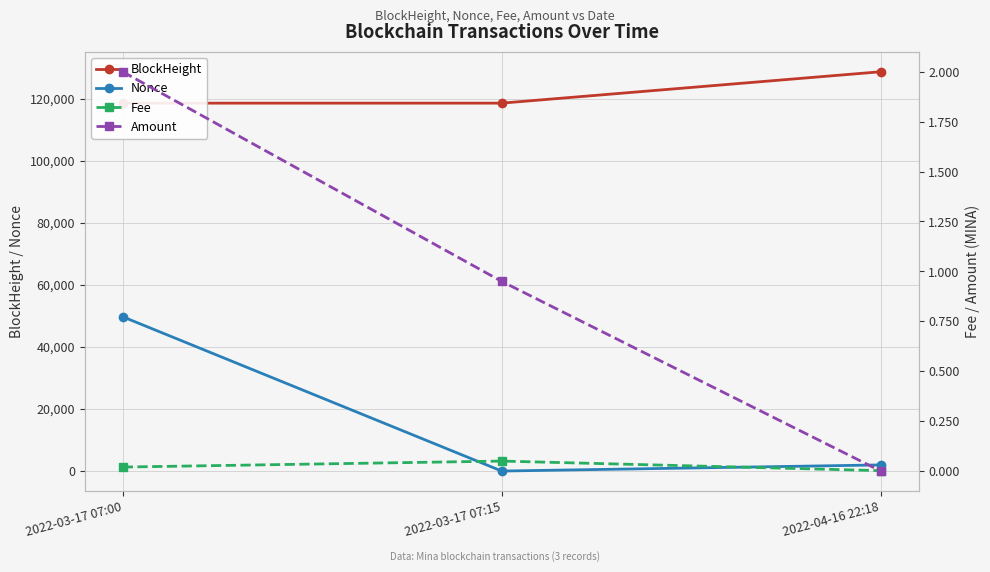

Reading right to left, what are all the values shown in this chart?

BlockHeight: 2022-04-16 22:18=128702.0	2022-03-17 07:15=118581.0	2022-03-17 07:00=118576.0
Nonce: 2022-04-16 22:18=1978.0	2022-03-17 07:15=0.0	2022-03-17 07:00=49736.0
Fee: 2022-04-16 22:18=0.0	2022-03-17 07:15=0.1	2022-03-17 07:00=0.0
Amount: 2022-04-16 22:18=0.0	2022-03-17 07:15=0.9	2022-03-17 07:00=2.0